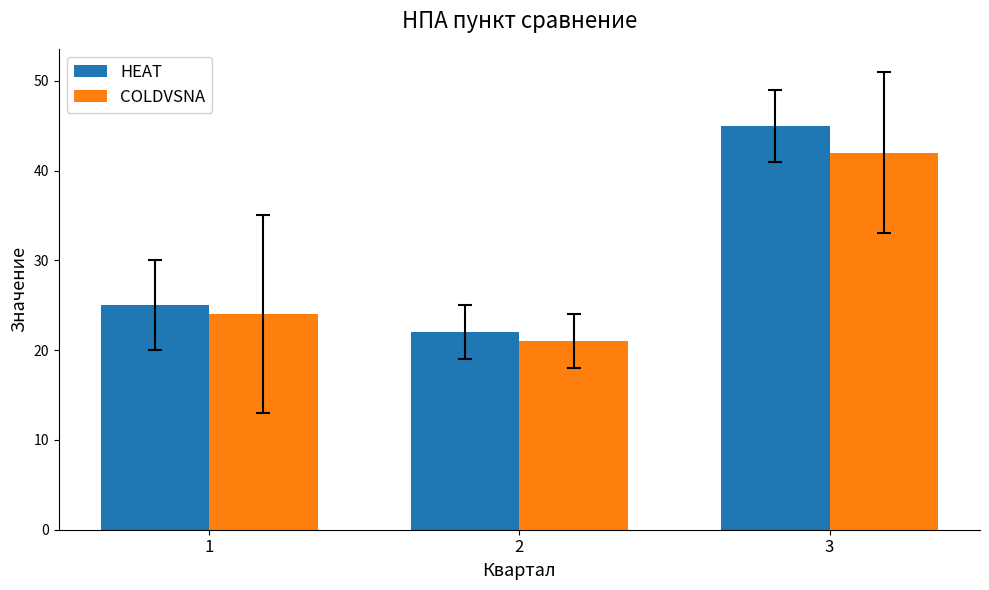

Are the bars grouped side by side (vs. stacked)?

Yes